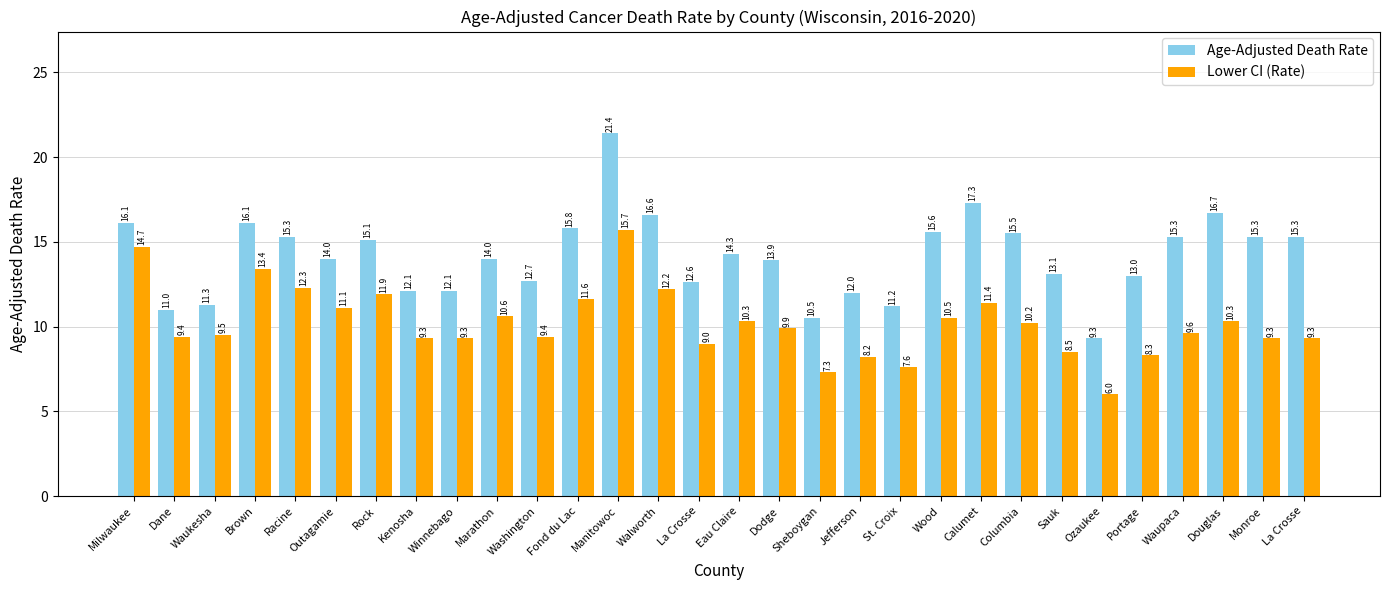

What is the approximate value of Age-Adjusted Death Rate at Walworth?

16.6